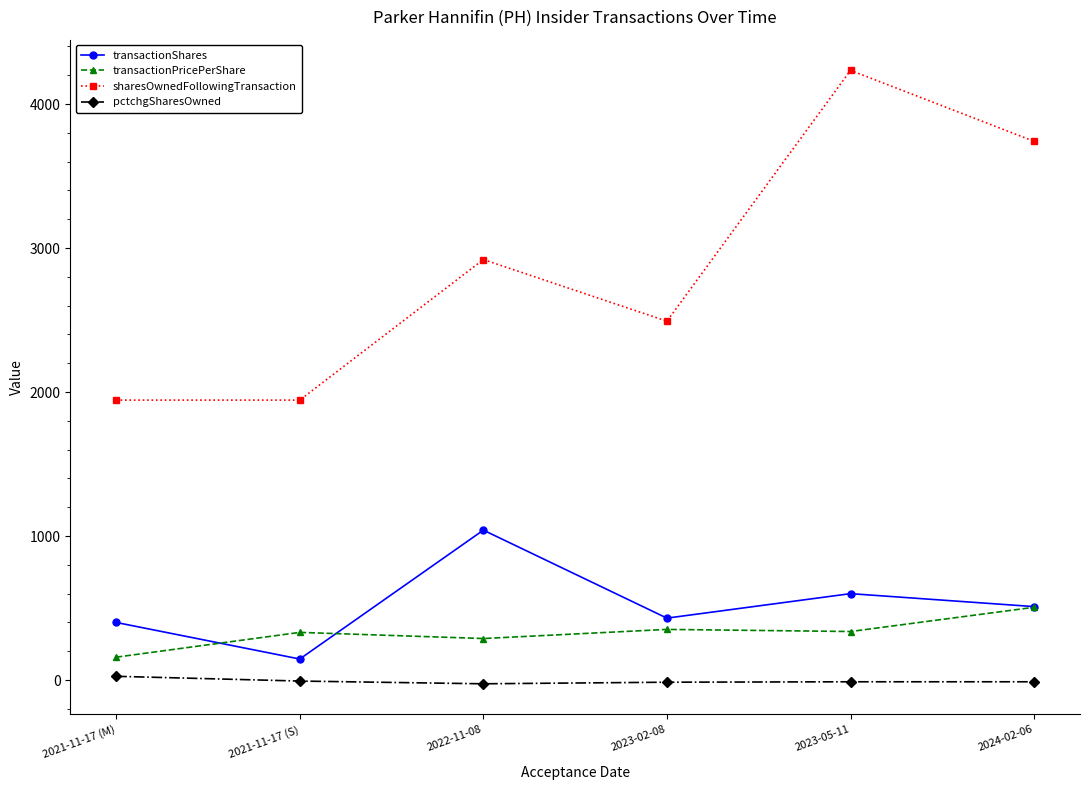

Which label corresponds to the largest value in the chart?

2023-05-11